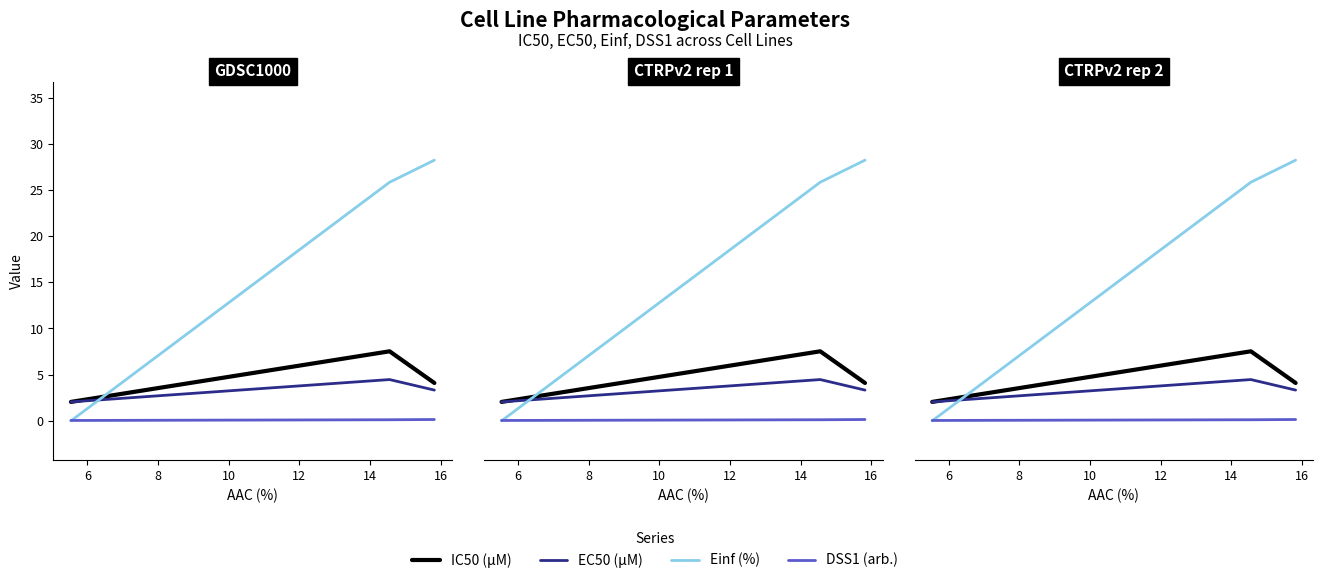

The Einf (%) series shows 11.4 at 6. True or false?

False